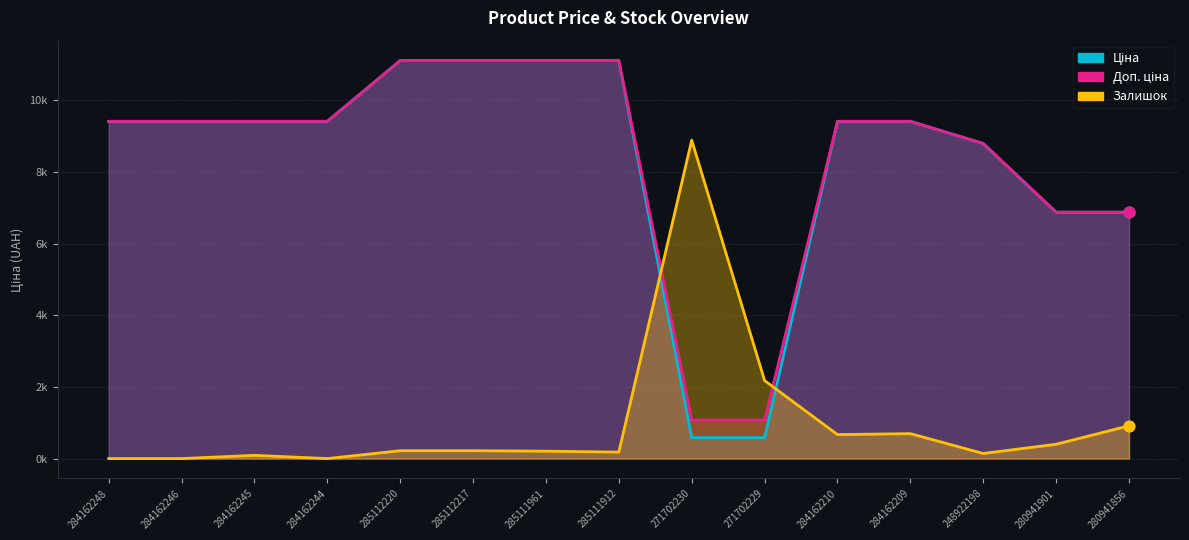

What are all the series names shown in the legend?

Ціна, Доп. ціна, Залишок